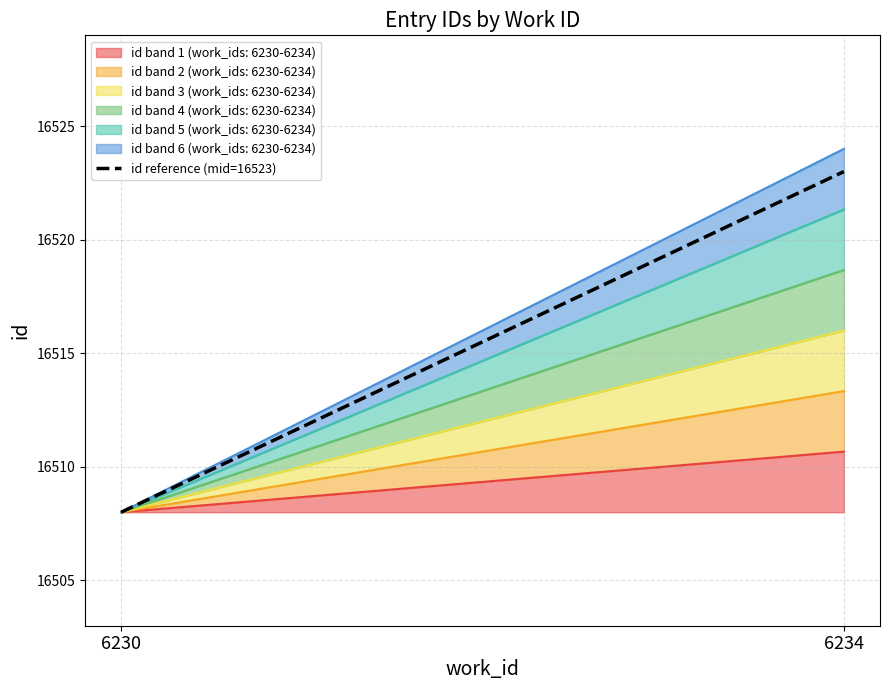

List the labels in order of value, largest first.

6234, 6230